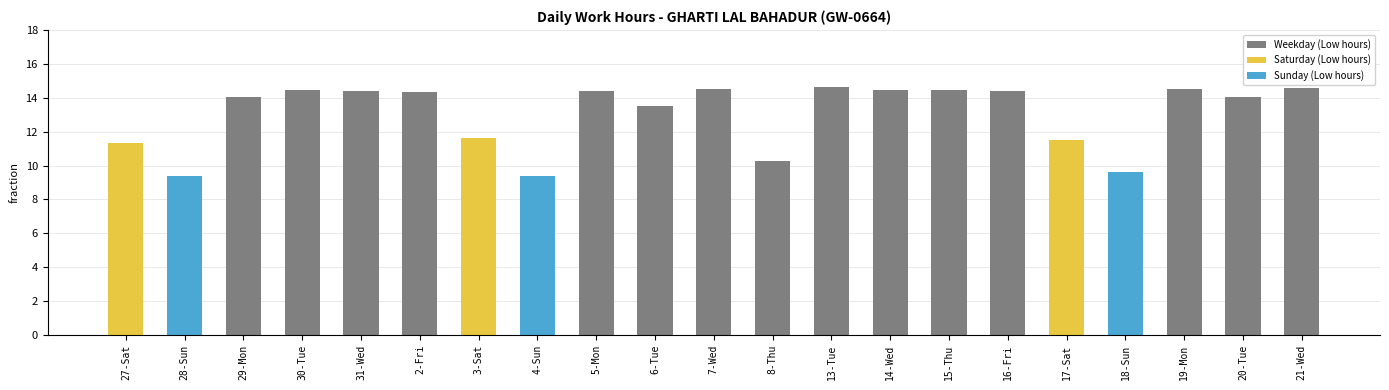

What is the average value?

13.0